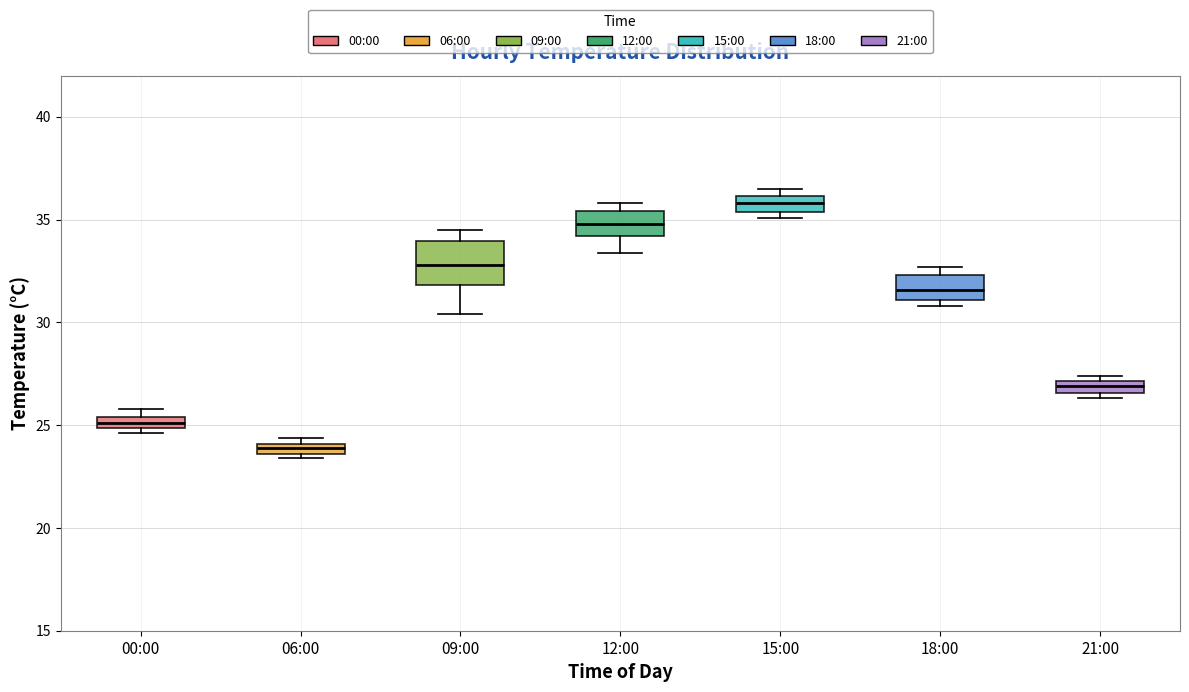

Where is the upper edge of the box for 12:00 on the y-axis? The values are not printed on the chart, so give them approximately, as read against the axis.

35.5